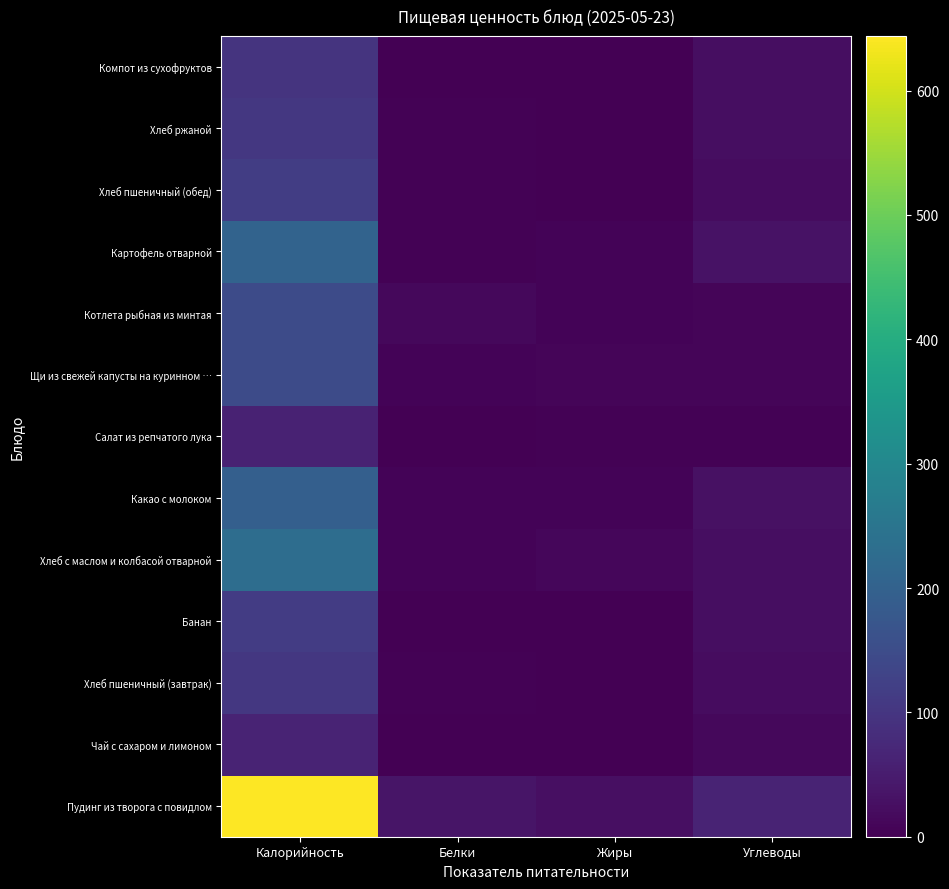

Reading left to right, list all the values displayed in this chart.

Пудинг из творога с повидлом: Калорийность=644.0	Белки=36.0	Жиры=26.0	Углеводы=64.0
Чай с сахаром и лимоном: Калорийность=65.0	Белки=0.4	Жиры=0.1	Углеводы=15.0
Хлеб пшеничный (завтрак): Калорийность=105.0	Белки=3.0	Жиры=0.0	Углеводы=22.0
Банан: Калорийность=115.0	Белки=1.0	Жиры=0.0	Углеводы=25.0
Хлеб с маслом и колбасой отварной: Калорийность=230.0	Белки=6.0	Жиры=12.0	Углеводы=24.0
Какао с молоком: Калорийность=195.0	Белки=6.0	Жиры=7.0	Углеводы=28.0
Салат из репчатого лука: Калорийность=62.0	Белки=1.0	Жиры=5.0	Углеводы=3.0
Щи из свежей капусты на куринном …: Калорийность=147.0	Белки=6.0	Жиры=9.0	Углеводы=9.0
Котлета рыбная из минтая: Калорийность=147.0	Белки=14.0	Жиры=6.0	Углеводы=8.0
Картофель отварной: Калорийность=205.0	Белки=4.0	Жиры=6.0	Углеводы=32.0
Хлеб пшеничный (обед): Калорийность=118.0	Белки=3.0	Жиры=0.0	Углеводы=22.0
Хлеб ржаной: Калорийность=105.0	Белки=4.0	Жиры=1.0	Углеводы=24.0
Компот из сухофруктов: Калорийность=97.0	Белки=0.0	Жиры=0.0	Углеводы=23.0